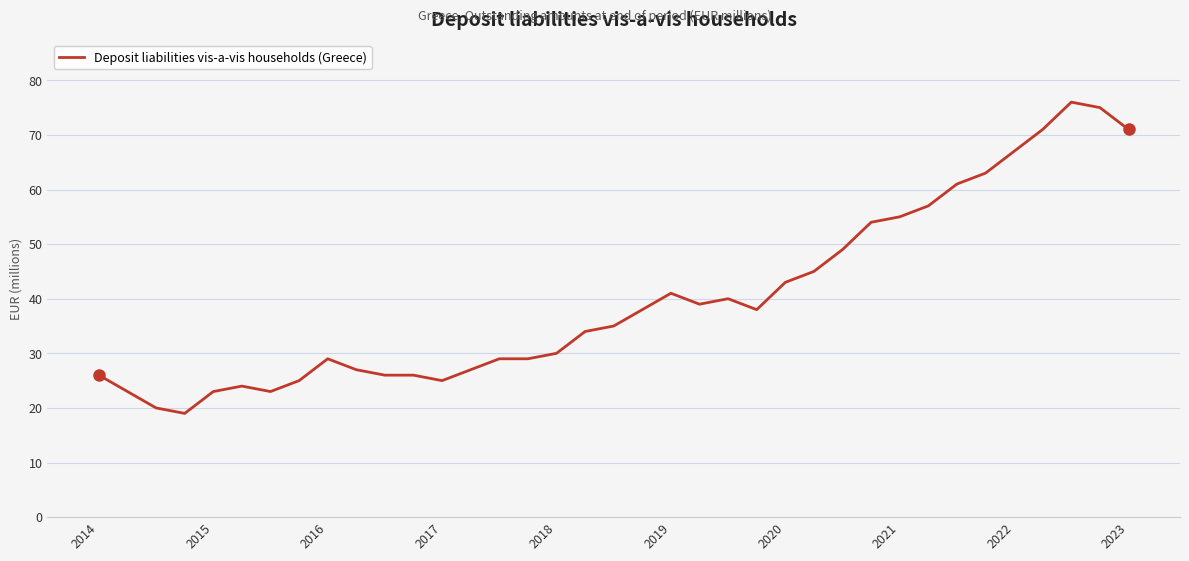

Does the chart display data point markers on the line(s)?

No